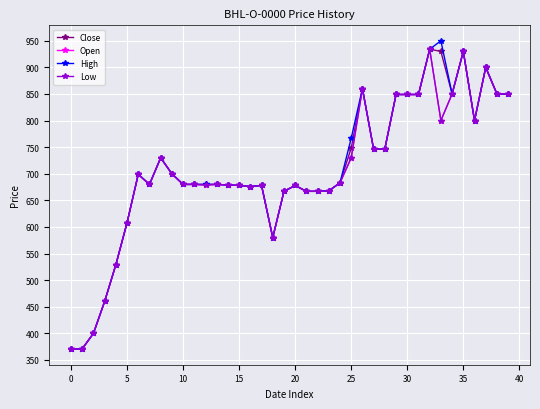

Does the chart have visible grid lines?

Yes